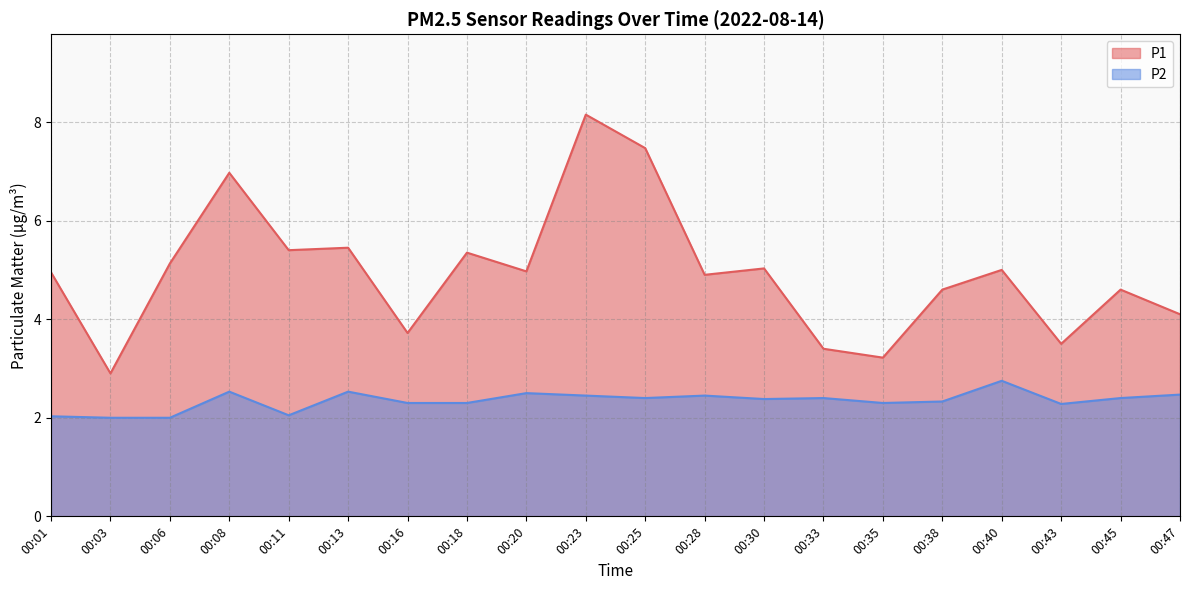

What is the difference between the second highest and minimum values in the P1 series?

4.6